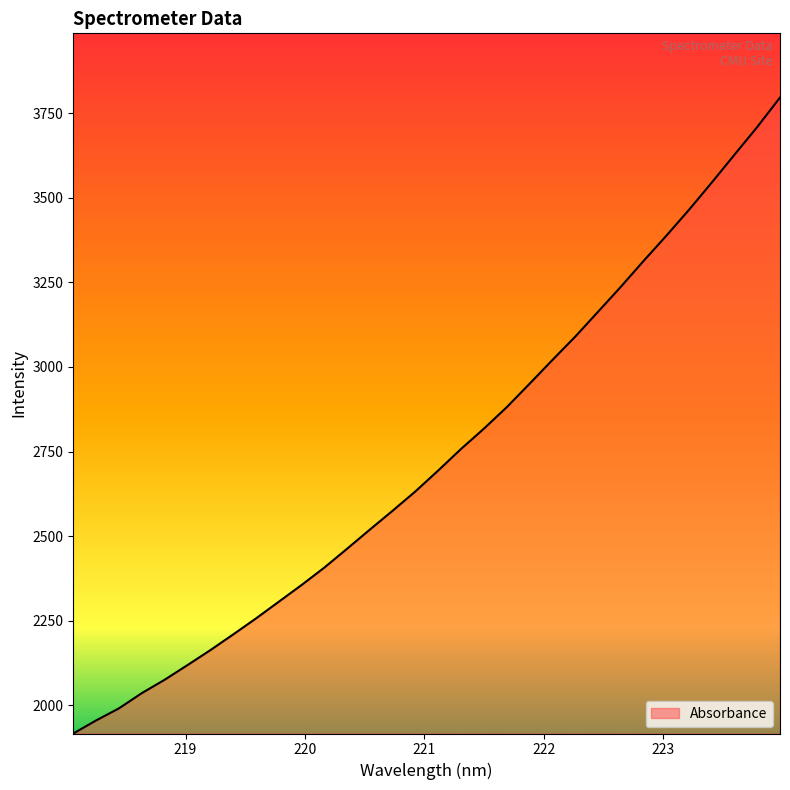

What is the smallest value displayed?

1916.7